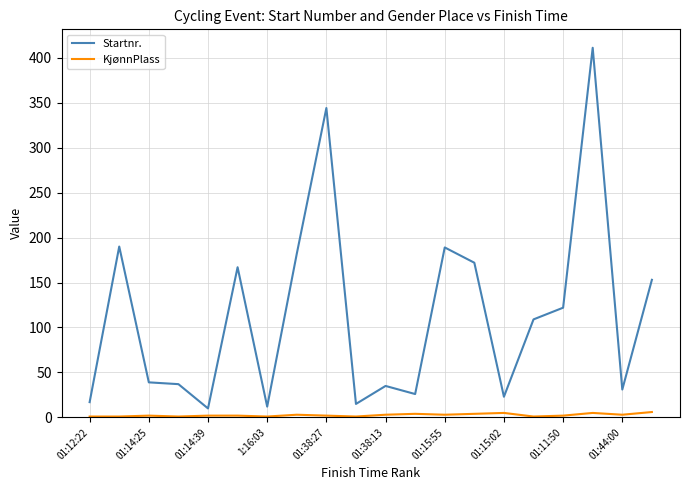

Rank the series by their maximum value, from highest to lowest.

Startnr., KjønnPlass